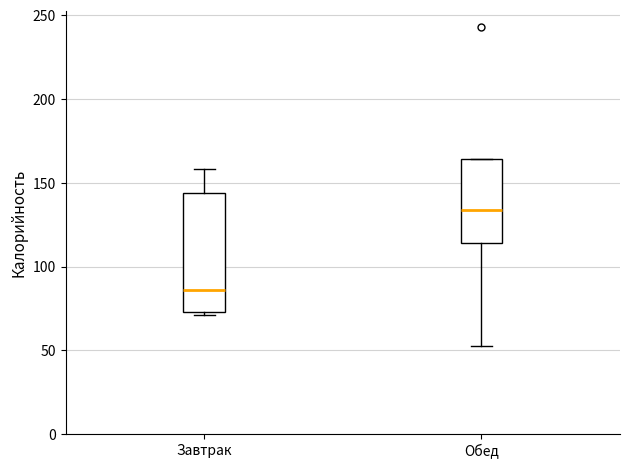

Reading left to right, transcribe this box plot: for each box, give where its median line is, the range the box spans, and where its two whiskers end, as read against the y-axis. The values are not printed on the chart, so give them approximately, as read against the axis.

Завтрак: median 85, box 75 to 145, whiskers 70 to 160
Обед: median 135, box 115 to 165, whiskers 50 to 165